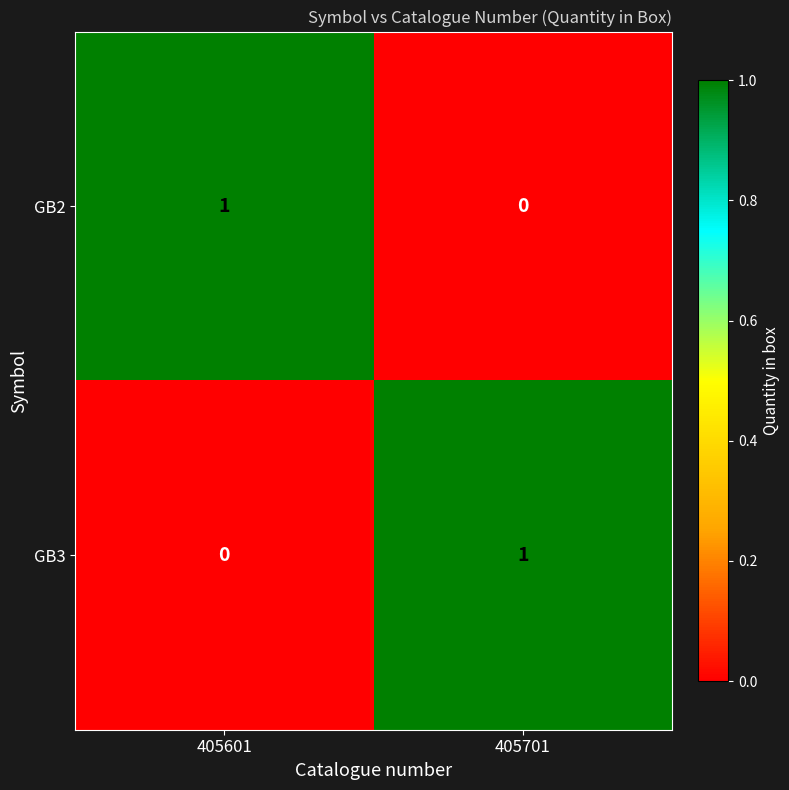

Reading right to left, transcribe all the data shown in this chart.

GB2: 405701=0	405601=1
GB3: 405701=1	405601=0